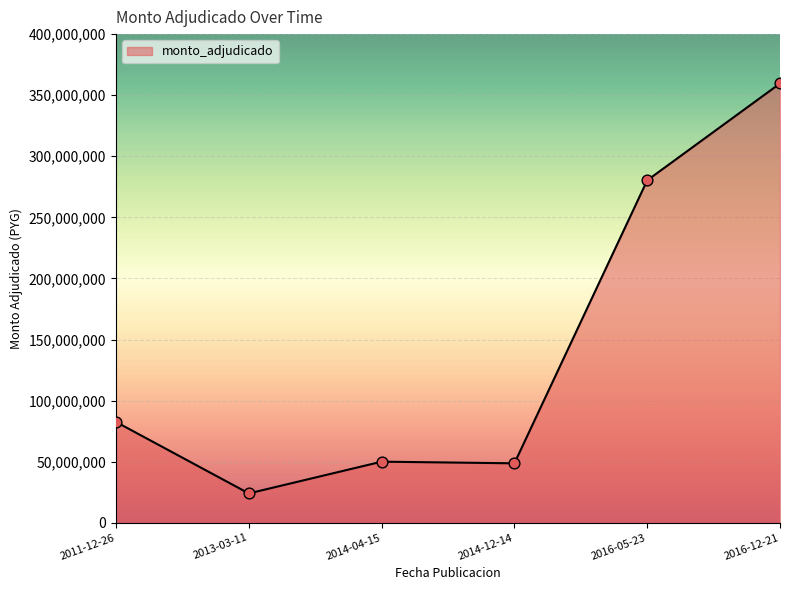

What is the change in value from 2011-12-26 to 2016-12-21?

+277100000